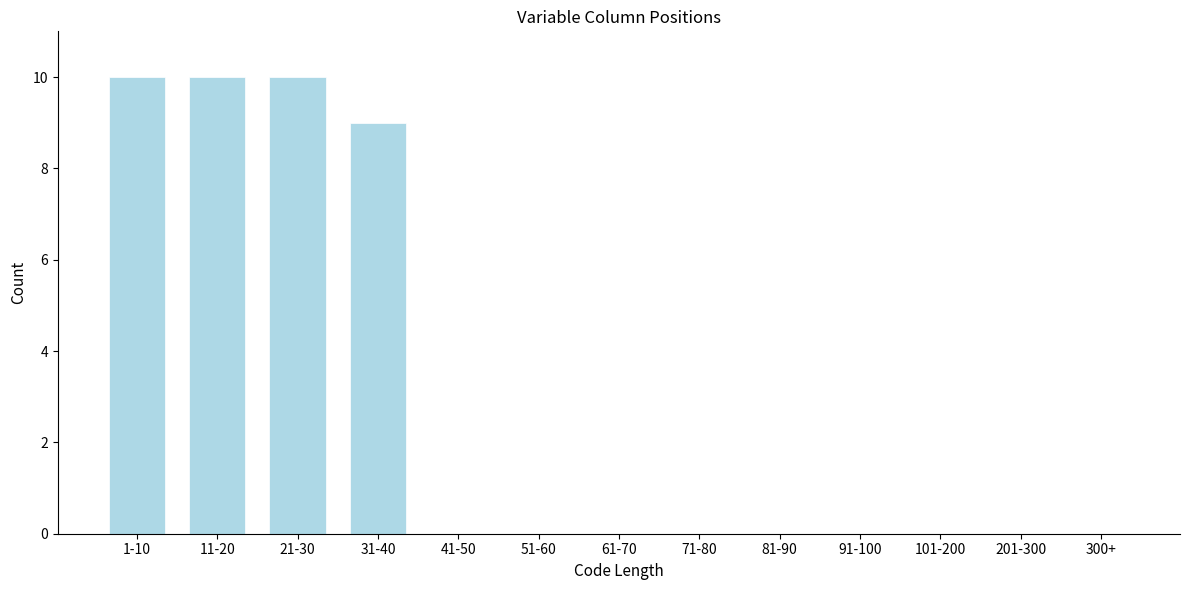

Reading left to right, what are all the values shown in this chart?

1-10=10	11-20=10	21-30=10	31-40=9	41-50=0	51-60=0	61-70=0	71-80=0	81-90=0	91-100=0	101-200=0	201-300=0	300+=0